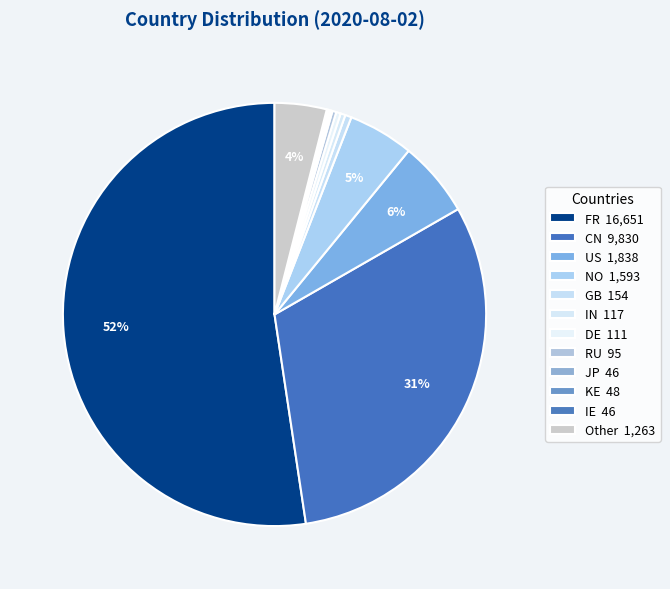

To the nearest percent, what is the difference between the Other and IN slice percentages?

4%